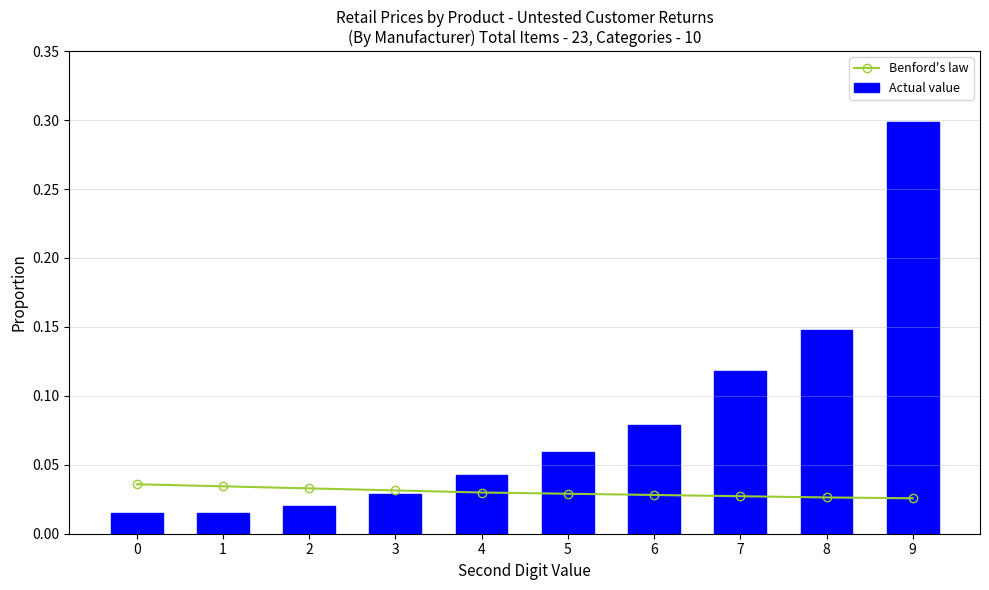

What is the difference between the maximum and minimum values in the Benford's law series?

10.2